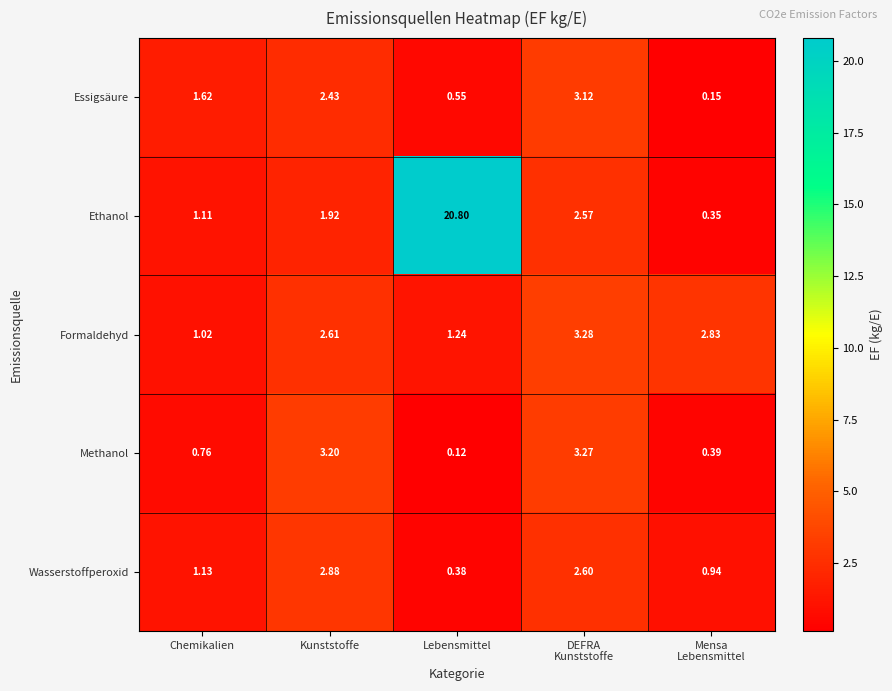

Which series has the widest spread of values?

Ethanol